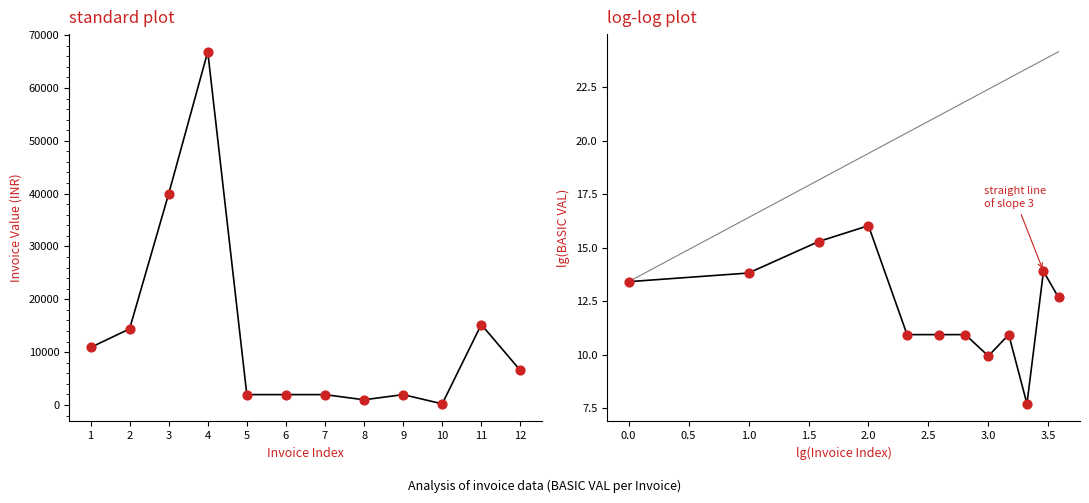

Which has a higher value, 6 or 3?

3